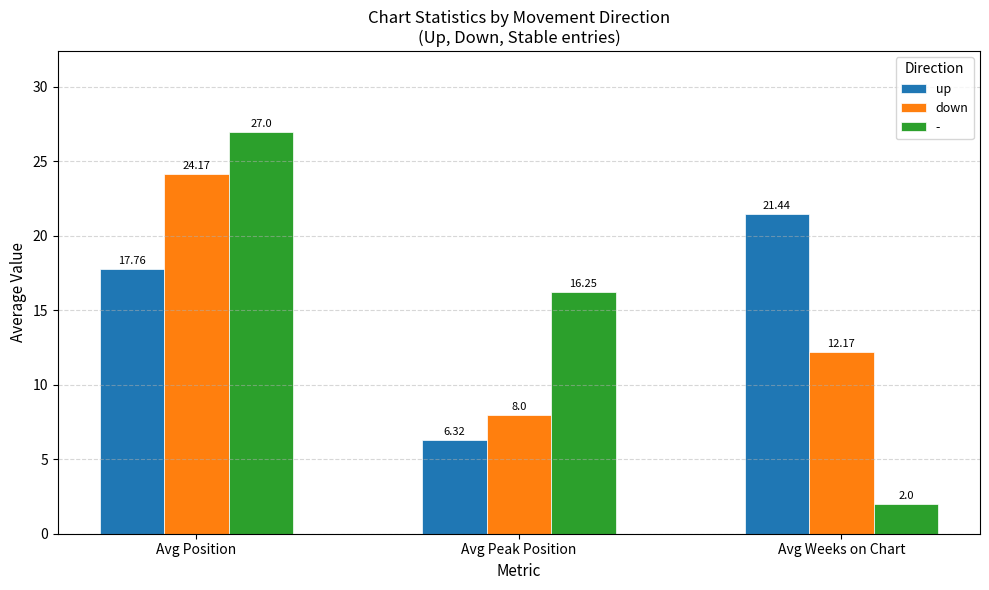

The value of down at Avg Peak Position is 8.0. True or false?

True